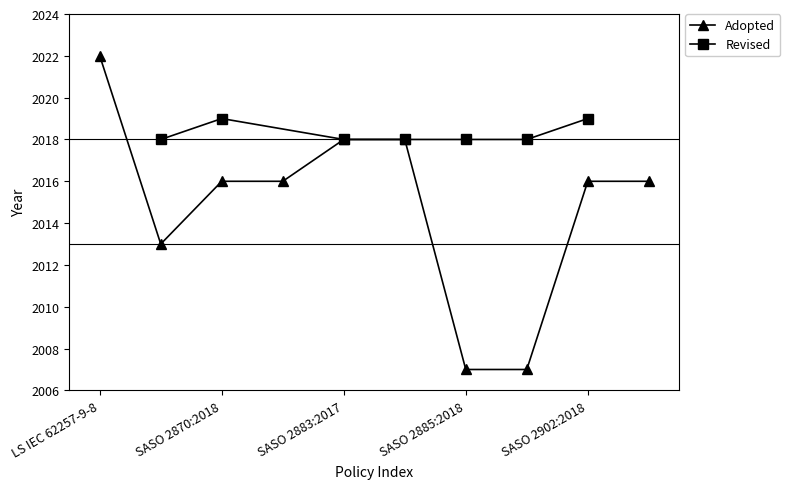

True or false: the data shows 894 at LS IEC 62257-9-8.

False